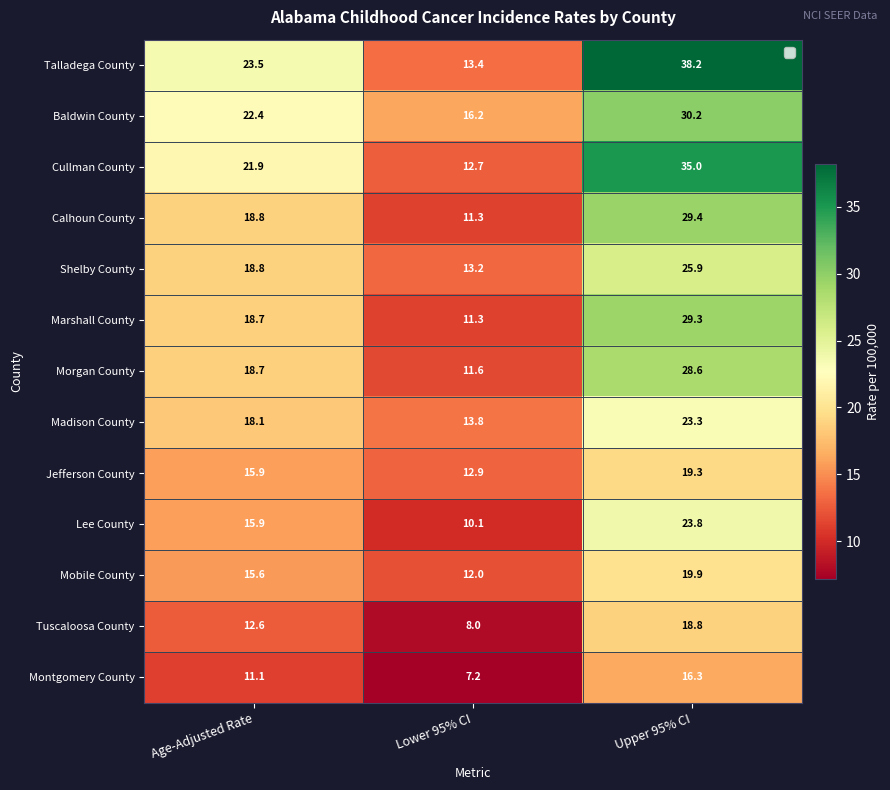

Which series has the largest total across all categories?

Talladega County